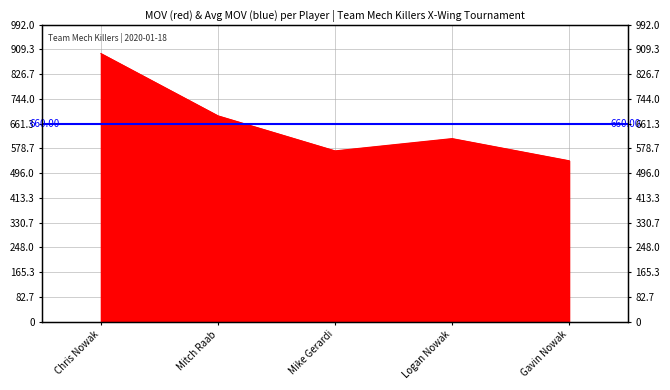

Is it true that the value at Mike Gerardi is 262?

False